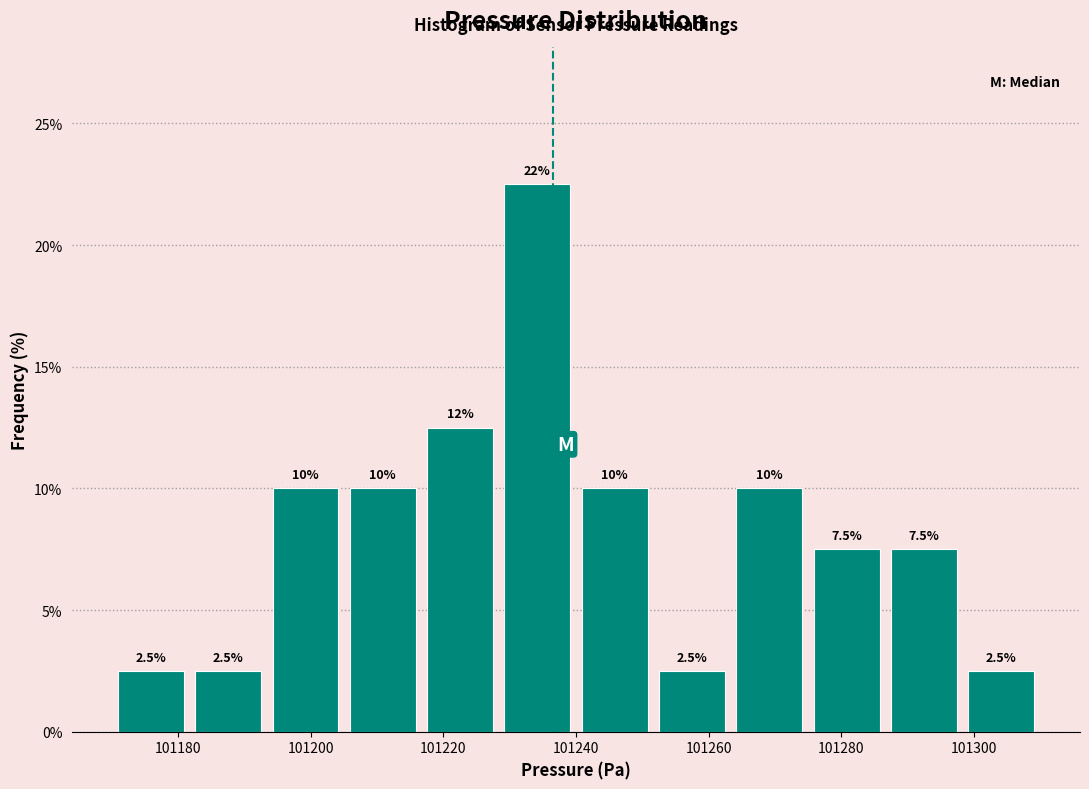

Which range on the x-axis has the tallest bar?

101228 to 101240